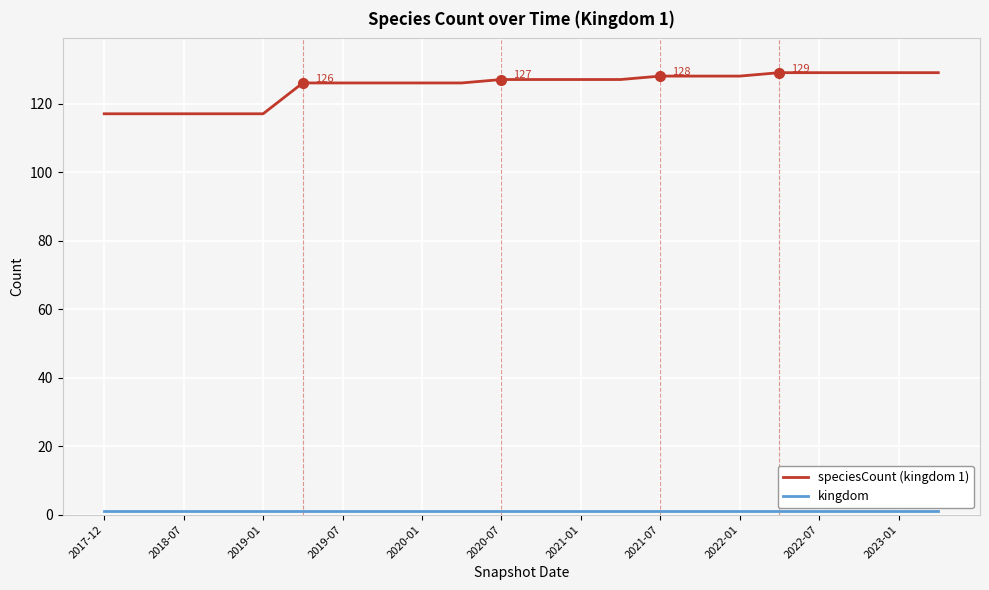

What is the greatest value displayed?

129